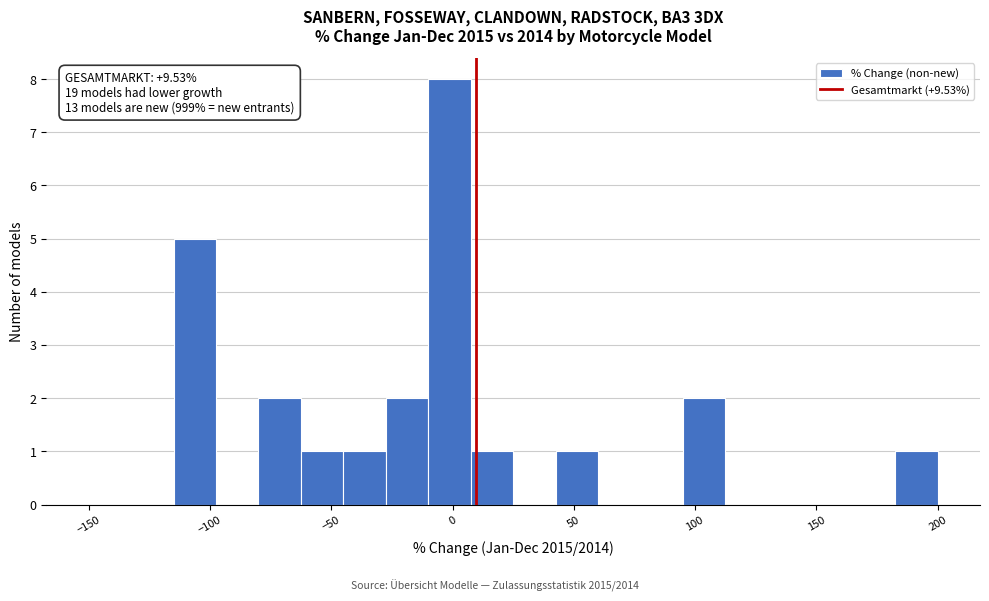

Read against the x-axis, roughly where is the centre of the tallest bar?

0